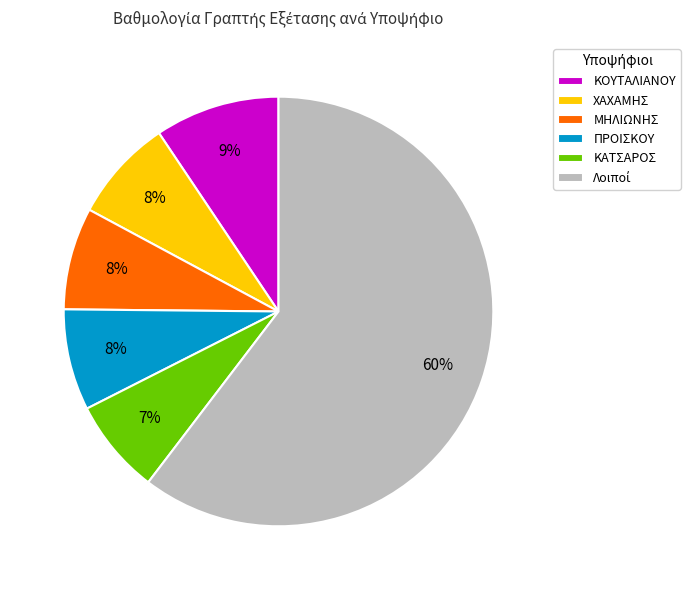

Is there a majority slice in this chart?

Yes